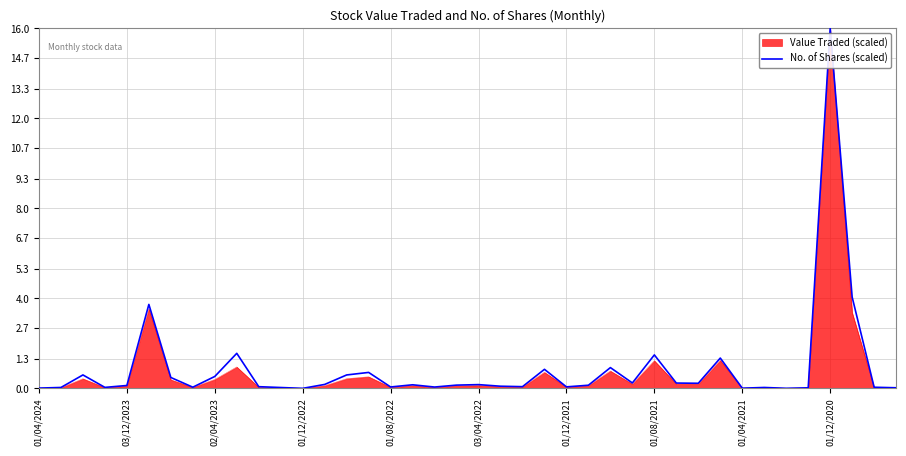

Which series has the widest spread of values?

Value Traded (scaled)